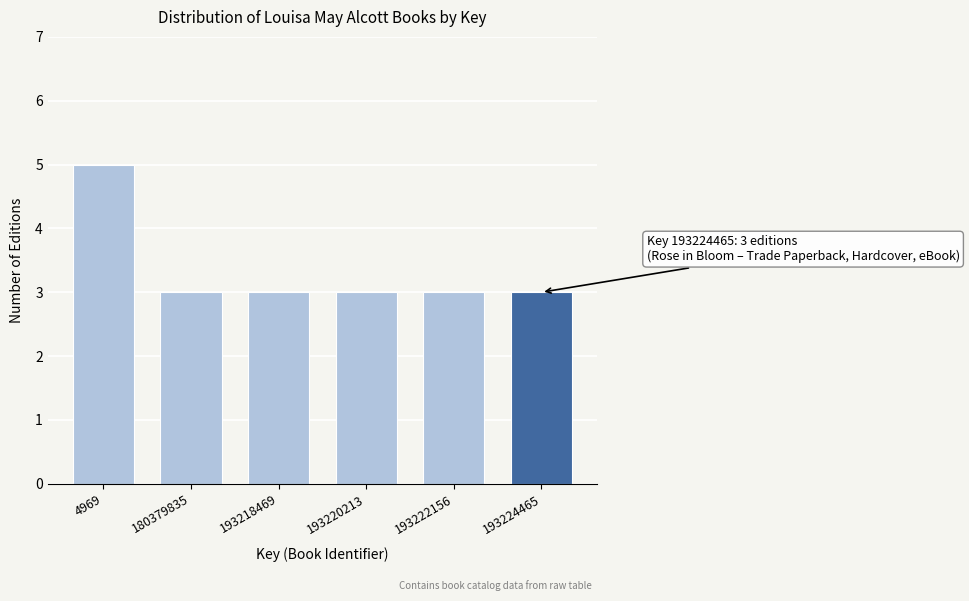

Reading left to right, transcribe all the data shown in this chart.

4969=5	180379835=3	193218469=3	193220213=3	193222156=3	193224465=3